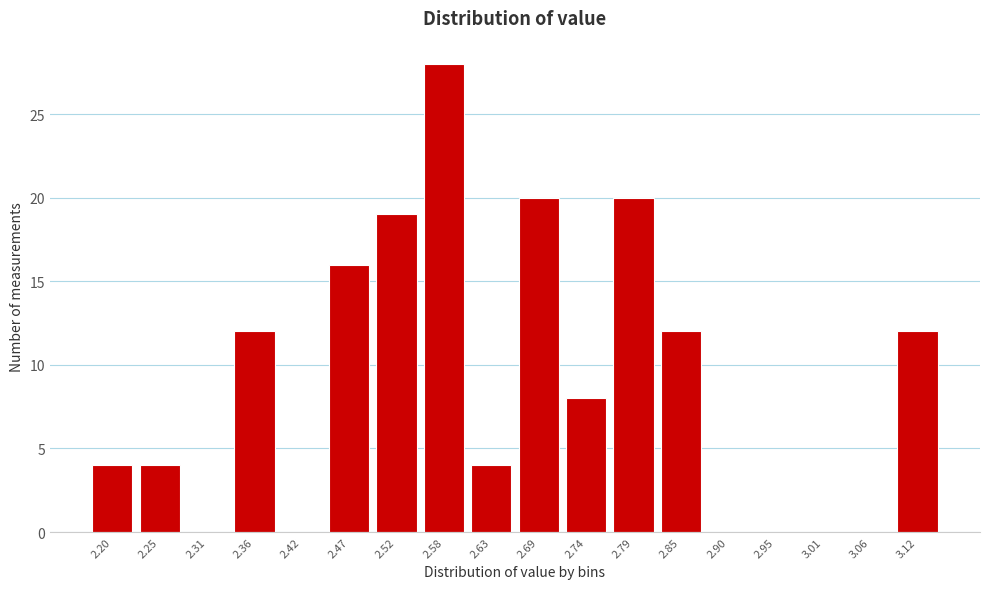

Reading left to right, extract all data points from this chart.

2.20=4	2.25=4	2.31=0	2.36=12	2.42=0	2.47=16	2.52=19	2.58=28	2.63=4	2.69=20	2.74=8	2.79=20	2.85=12	2.90=0	2.95=0	3.01=0	3.06=0	3.12=12